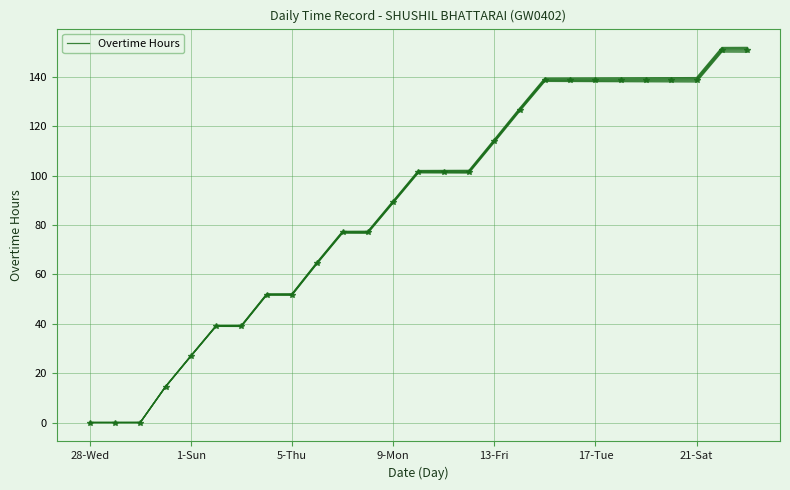

Is it true that Overtime Hours equals 208.7 at 17-Tue?

False